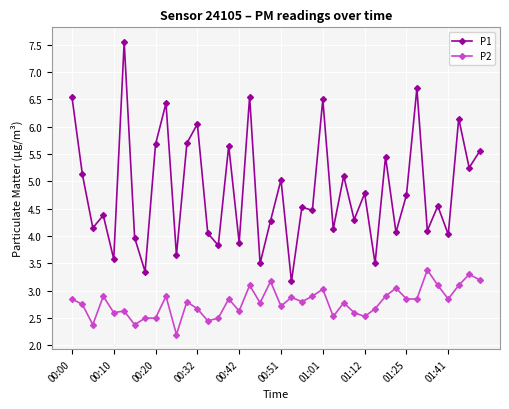

Rank the series by their maximum value, from lowest to highest.

P2, P1